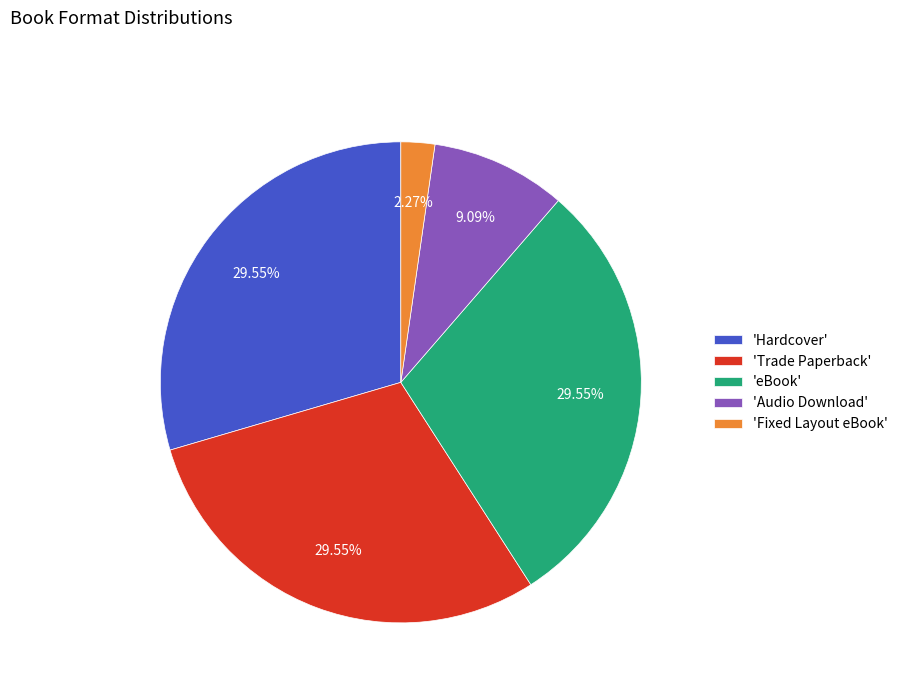

Which has a higher value, 'Audio Download' or 'Fixed Layout eBook'?

'Audio Download'